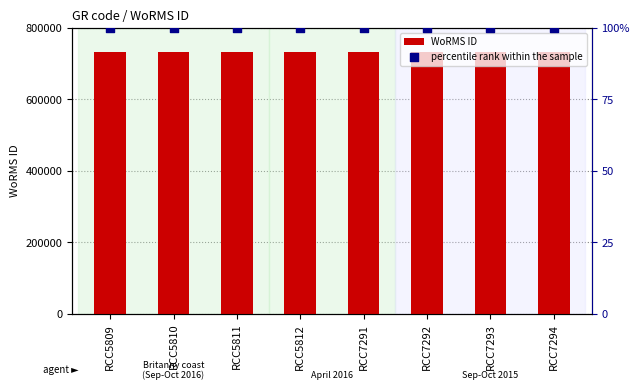

What is the total value across all series at RCC7294?

734319